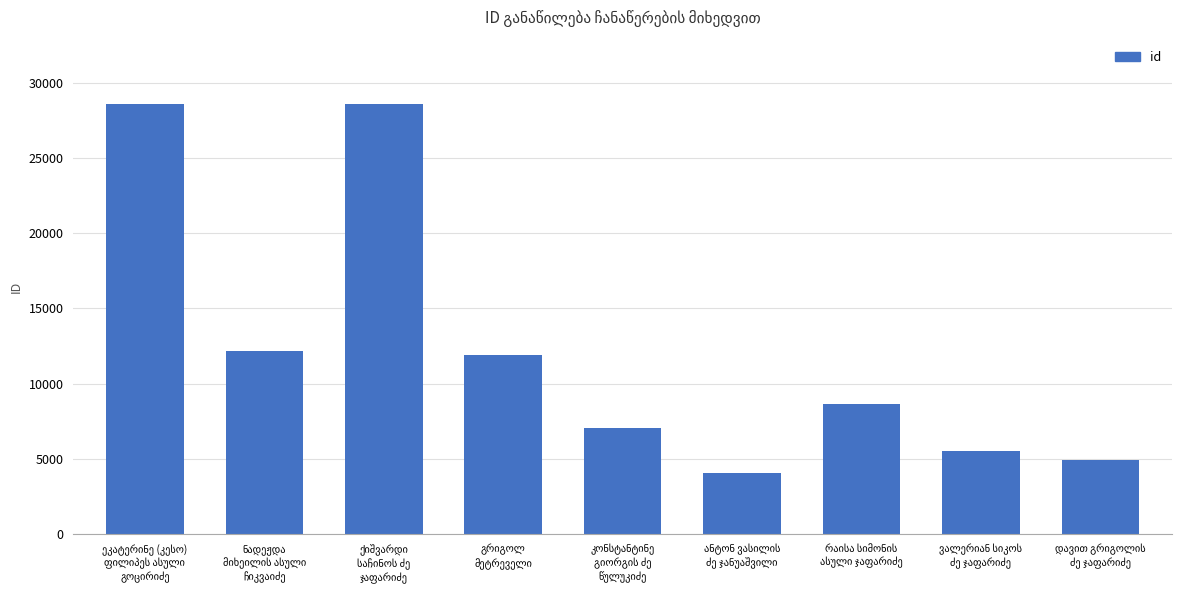

Count the number of data series in this chart.

1